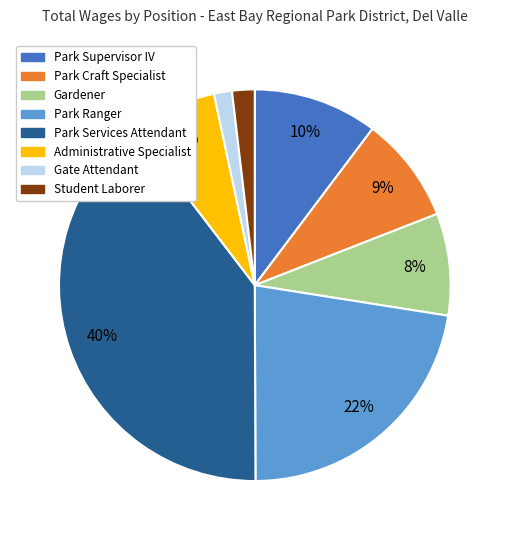

Is it true that Park Services Attendant is 40% of the pie?

True